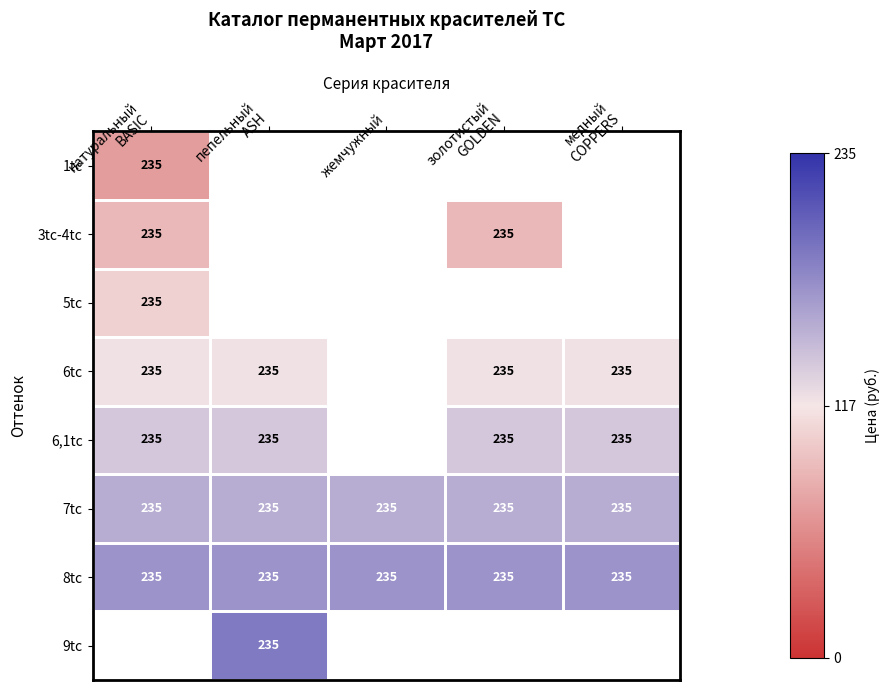

What is the smallest value displayed?

0.3